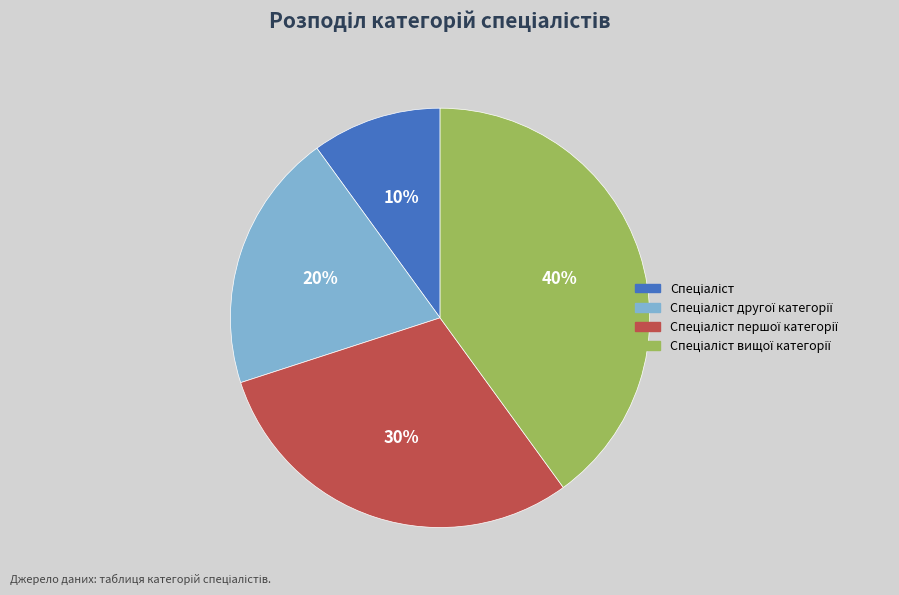

To the nearest percent, what is the difference between the largest and smallest slice percentages?

30%